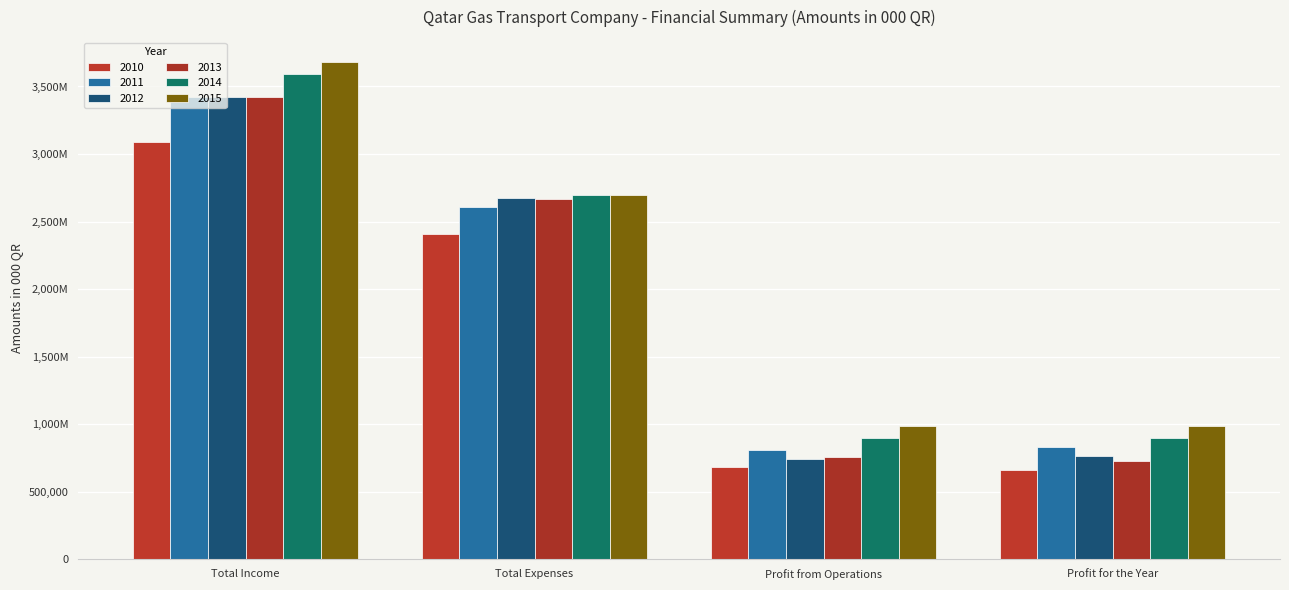

Are the bars horizontal?

No